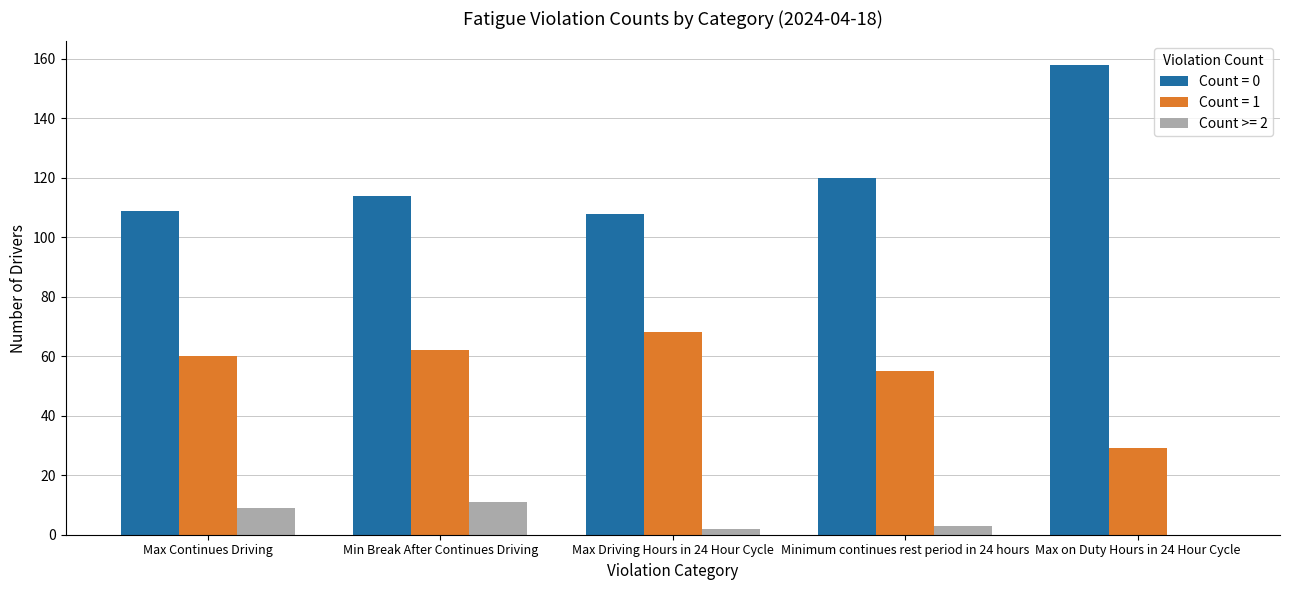

Which category has the highest value in the Count = 1 series?

Max Driving Hours in 24 Hour Cycle